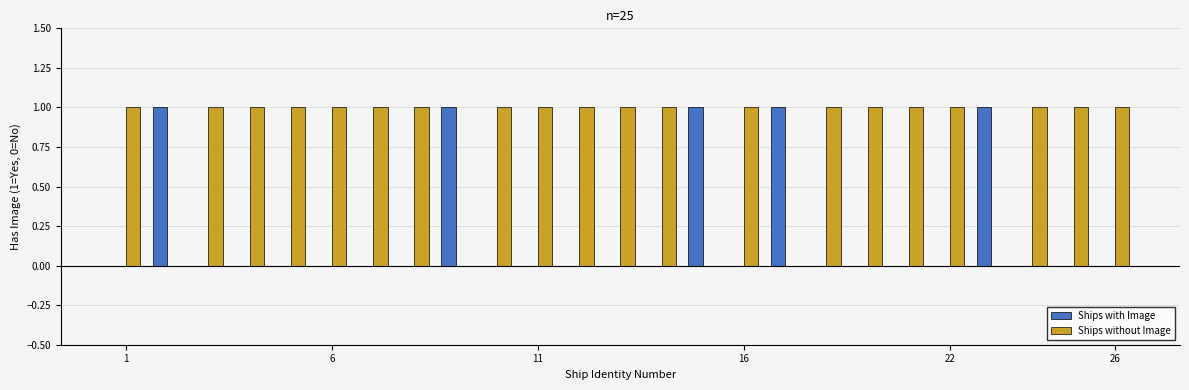

How many data points does each series have?

25